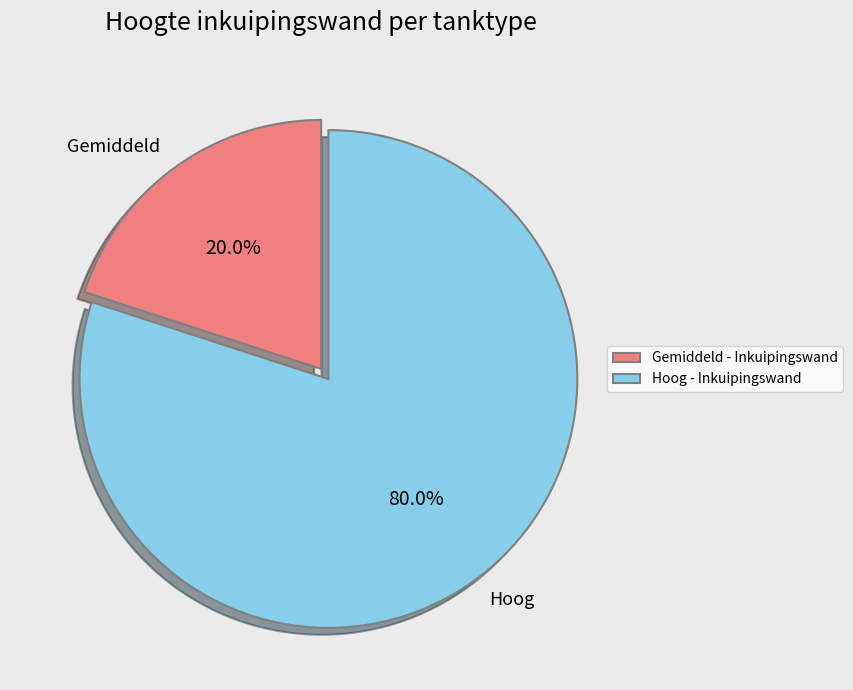

What percentage do Gemiddeld and Hoog together represent?

100.0%